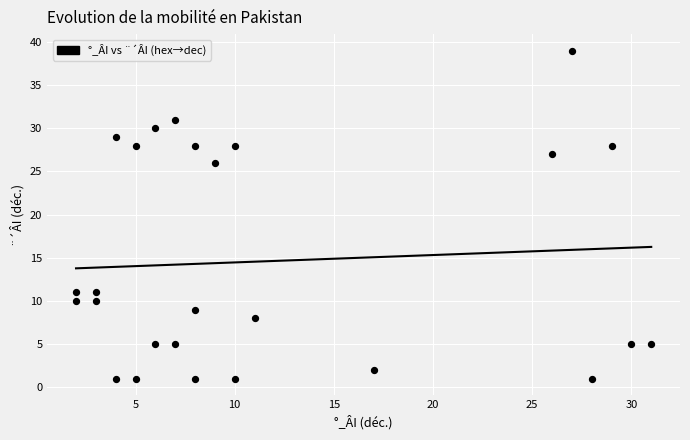

What Y value in the scatter plot is closest to 20?

26